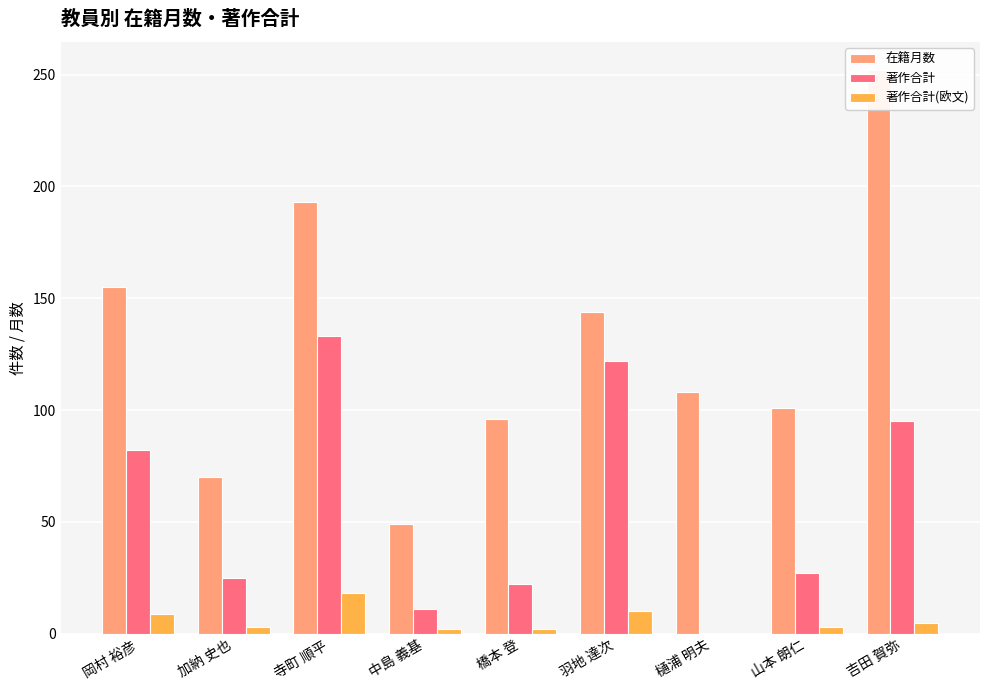

Reading left to right, what are all the values shown in this chart?

在籍月数: 岡村 裕彦=155	加納 史也=70	寺町 順平=193	中島 義基=49	橋本 登=96	羽地 達次=144	樋浦 明夫=108	山本 朗仁=101	吉田 賀弥=252
著作合計: 岡村 裕彦=82	加納 史也=25	寺町 順平=133	中島 義基=11	橋本 登=22	羽地 達次=122	樋浦 明夫=0	山本 朗仁=27	吉田 賀弥=95
著作合計(欧文): 岡村 裕彦=9	加納 史也=3	寺町 順平=18	中島 義基=2	橋本 登=2	羽地 達次=10	樋浦 明夫=0	山本 朗仁=3	吉田 賀弥=5